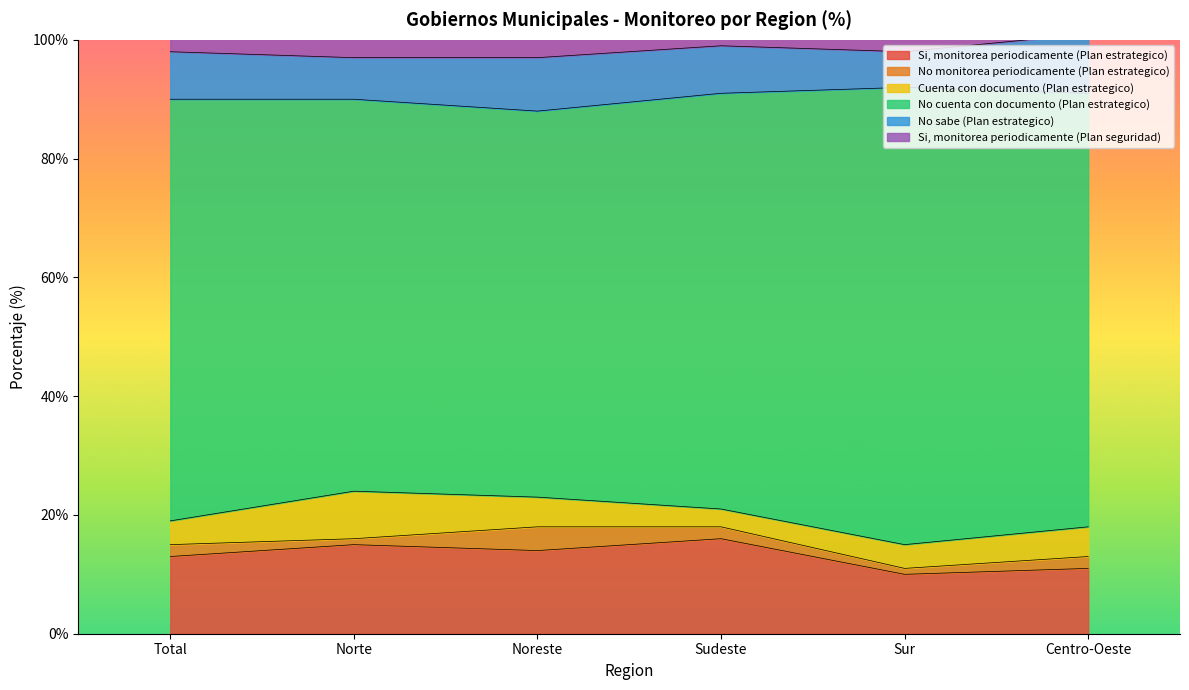

What is the difference between the maximum and second lowest values in the No cuenta con documento (Plan estrategico) series?

11